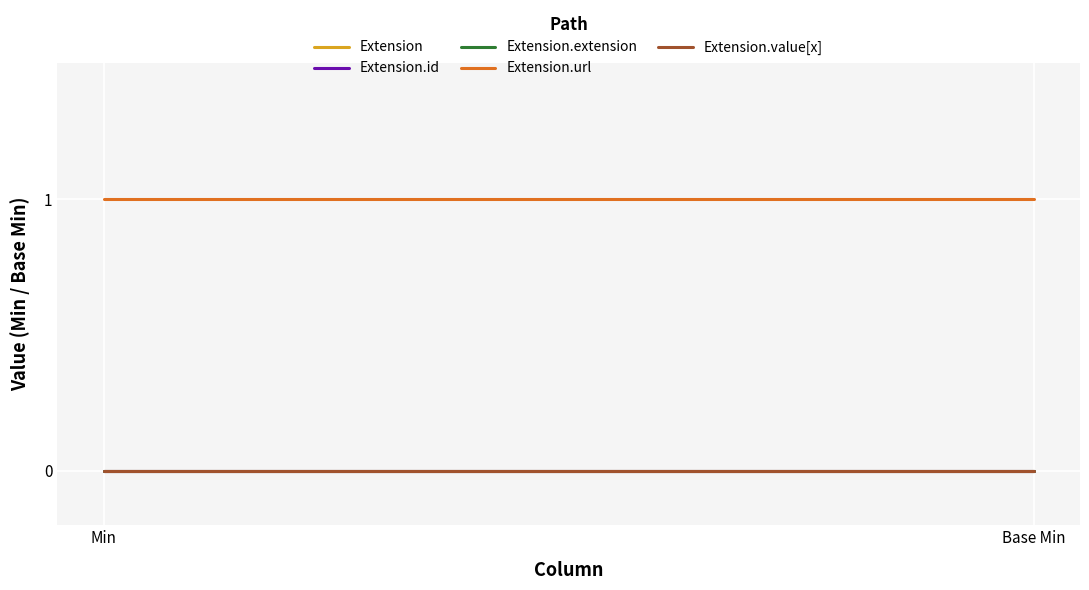

Is the value of Extension.id at Min greater than the value of Extension.url at Base Min?

No